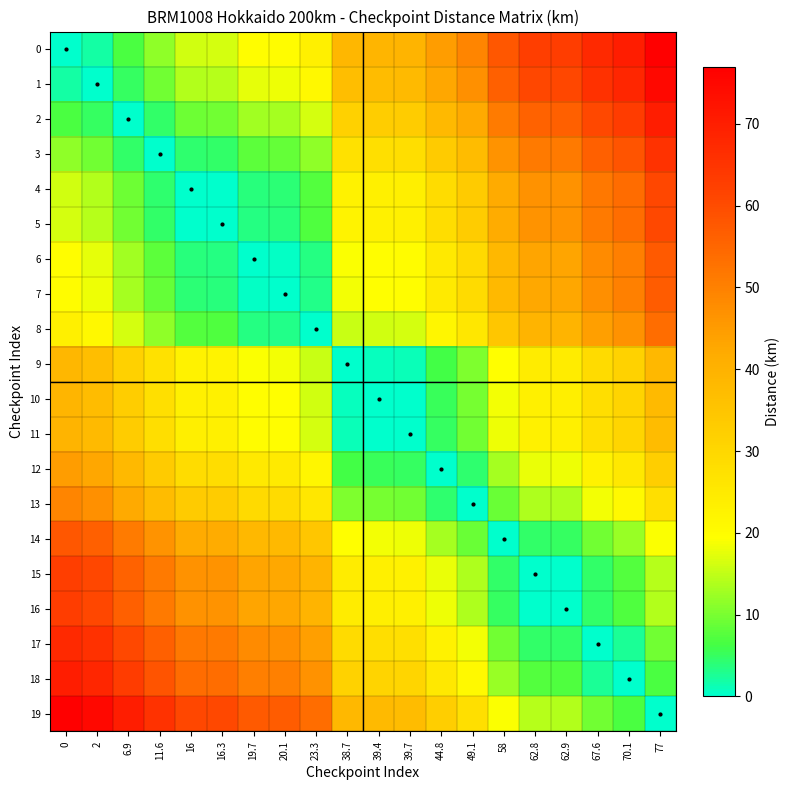

Reading left to right, transcribe all the data shown in this chart.

0: 0=0.0	2=2.0	6.9=6.9	11.6=11.6	16=16.0	16.3=16.3	19.7=19.7	20.1=20.1	23.3=23.3	38.7=38.7	39.4=39.4	39.7=39.7	44.8=44.8	49.1=49.1	58=58.0	62.8=62.8	62.9=62.9	67.6=67.6	70.1=70.1	77=77.0
1: 0=2.0	2=0.0	6.9=4.9	11.6=9.6	16=14.0	16.3=14.3	19.7=17.7	20.1=18.1	23.3=21.3	38.7=36.7	39.4=37.4	39.7=37.7	44.8=42.8	49.1=47.1	58=56.0	62.8=60.8	62.9=60.9	67.6=65.6	70.1=68.1	77=75.0
2: 0=6.9	2=4.9	6.9=0.0	11.6=4.7	16=9.1	16.3=9.4	19.7=12.8	20.1=13.2	23.3=16.4	38.7=31.8	39.4=32.5	39.7=32.8	44.8=37.9	49.1=42.2	58=51.1	62.8=55.9	62.9=56.0	67.6=60.7	70.1=63.2	77=70.1
3: 0=11.6	2=9.6	6.9=4.7	11.6=0.0	16=4.4	16.3=4.7	19.7=8.1	20.1=8.5	23.3=11.7	38.7=27.1	39.4=27.8	39.7=28.1	44.8=33.2	49.1=37.5	58=46.4	62.8=51.2	62.9=51.3	67.6=56.0	70.1=58.5	77=65.4
4: 0=16.0	2=14.0	6.9=9.1	11.6=4.4	16=0.0	16.3=0.3	19.7=3.7	20.1=4.1	23.3=7.3	38.7=22.7	39.4=23.4	39.7=23.7	44.8=28.8	49.1=33.1	58=42.0	62.8=46.8	62.9=46.9	67.6=51.6	70.1=54.1	77=61.0
5: 0=16.3	2=14.3	6.9=9.4	11.6=4.7	16=0.3	16.3=0.0	19.7=3.4	20.1=3.8	23.3=7.0	38.7=22.4	39.4=23.1	39.7=23.4	44.8=28.5	49.1=32.8	58=41.7	62.8=46.5	62.9=46.6	67.6=51.3	70.1=53.8	77=60.7
6: 0=19.7	2=17.7	6.9=12.8	11.6=8.1	16=3.7	16.3=3.4	19.7=0.0	20.1=0.4	23.3=3.6	38.7=19.0	39.4=19.7	39.7=20.0	44.8=25.1	49.1=29.4	58=38.3	62.8=43.1	62.9=43.2	67.6=47.9	70.1=50.4	77=57.3
7: 0=20.1	2=18.1	6.9=13.2	11.6=8.5	16=4.1	16.3=3.8	19.7=0.4	20.1=0.0	23.3=3.2	38.7=18.6	39.4=19.3	39.7=19.6	44.8=24.7	49.1=29.0	58=37.9	62.8=42.7	62.9=42.8	67.6=47.5	70.1=50.0	77=56.9
8: 0=23.3	2=21.3	6.9=16.4	11.6=11.7	16=7.3	16.3=7.0	19.7=3.6	20.1=3.2	23.3=0.0	38.7=15.4	39.4=16.1	39.7=16.4	44.8=21.5	49.1=25.8	58=34.7	62.8=39.5	62.9=39.6	67.6=44.3	70.1=46.8	77=53.7
9: 0=38.7	2=36.7	6.9=31.8	11.6=27.1	16=22.7	16.3=22.4	19.7=19.0	20.1=18.6	23.3=15.4	38.7=0.0	39.4=0.7	39.7=1.0	44.8=6.1	49.1=10.4	58=19.3	62.8=24.1	62.9=24.2	67.6=28.9	70.1=31.4	77=38.3
10: 0=39.4	2=37.4	6.9=32.5	11.6=27.8	16=23.4	16.3=23.1	19.7=19.7	20.1=19.3	23.3=16.1	38.7=0.7	39.4=0.0	39.7=0.3	44.8=5.4	49.1=9.7	58=18.6	62.8=23.4	62.9=23.5	67.6=28.2	70.1=30.7	77=37.6
11: 0=39.7	2=37.7	6.9=32.8	11.6=28.1	16=23.7	16.3=23.4	19.7=20.0	20.1=19.6	23.3=16.4	38.7=1.0	39.4=0.3	39.7=0.0	44.8=5.1	49.1=9.4	58=18.3	62.8=23.1	62.9=23.2	67.6=27.9	70.1=30.4	77=37.3
12: 0=44.8	2=42.8	6.9=37.9	11.6=33.2	16=28.8	16.3=28.5	19.7=25.1	20.1=24.7	23.3=21.5	38.7=6.1	39.4=5.4	39.7=5.1	44.8=0.0	49.1=4.3	58=13.2	62.8=18.0	62.9=18.1	67.6=22.8	70.1=25.3	77=32.2
13: 0=49.1	2=47.1	6.9=42.2	11.6=37.5	16=33.1	16.3=32.8	19.7=29.4	20.1=29.0	23.3=25.8	38.7=10.4	39.4=9.7	39.7=9.4	44.8=4.3	49.1=0.0	58=8.9	62.8=13.7	62.9=13.8	67.6=18.5	70.1=21.0	77=27.9
14: 0=58.0	2=56.0	6.9=51.1	11.6=46.4	16=42.0	16.3=41.7	19.7=38.3	20.1=37.9	23.3=34.7	38.7=19.3	39.4=18.6	39.7=18.3	44.8=13.2	49.1=8.9	58=0.0	62.8=4.8	62.9=4.9	67.6=9.6	70.1=12.1	77=19.0
15: 0=62.8	2=60.8	6.9=55.9	11.6=51.2	16=46.8	16.3=46.5	19.7=43.1	20.1=42.7	23.3=39.5	38.7=24.1	39.4=23.4	39.7=23.1	44.8=18.0	49.1=13.7	58=4.8	62.8=0.0	62.9=0.1	67.6=4.8	70.1=7.3	77=14.2
16: 0=62.9	2=60.9	6.9=56.0	11.6=51.3	16=46.9	16.3=46.6	19.7=43.2	20.1=42.8	23.3=39.6	38.7=24.2	39.4=23.5	39.7=23.2	44.8=18.1	49.1=13.8	58=4.9	62.8=0.1	62.9=0.0	67.6=4.7	70.1=7.2	77=14.1
17: 0=67.6	2=65.6	6.9=60.7	11.6=56.0	16=51.6	16.3=51.3	19.7=47.9	20.1=47.5	23.3=44.3	38.7=28.9	39.4=28.2	39.7=27.9	44.8=22.8	49.1=18.5	58=9.6	62.8=4.8	62.9=4.7	67.6=0.0	70.1=2.5	77=9.4
18: 0=70.1	2=68.1	6.9=63.2	11.6=58.5	16=54.1	16.3=53.8	19.7=50.4	20.1=50.0	23.3=46.8	38.7=31.4	39.4=30.7	39.7=30.4	44.8=25.3	49.1=21.0	58=12.1	62.8=7.3	62.9=7.2	67.6=2.5	70.1=0.0	77=6.9
19: 0=77.0	2=75.0	6.9=70.1	11.6=65.4	16=61.0	16.3=60.7	19.7=57.3	20.1=56.9	23.3=53.7	38.7=38.3	39.4=37.6	39.7=37.3	44.8=32.2	49.1=27.9	58=19.0	62.8=14.2	62.9=14.1	67.6=9.4	70.1=6.9	77=0.0